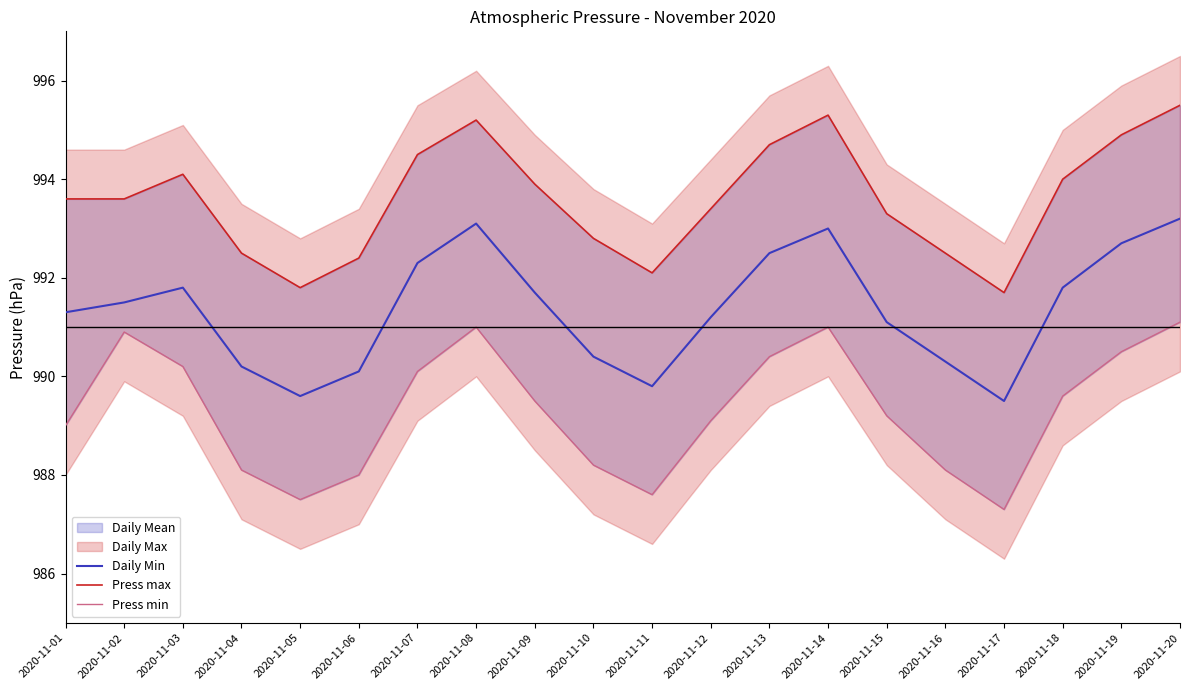

What value does the Press min series have at 2020-11-04?

988.1